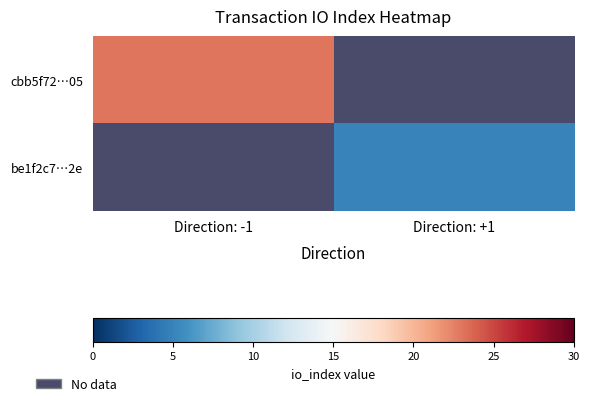

Which label corresponds to the smallest value in the chart?

Direction: +1